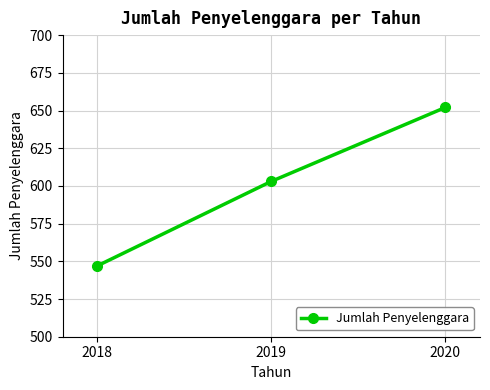

What is the value of the 2nd point from the left?

603